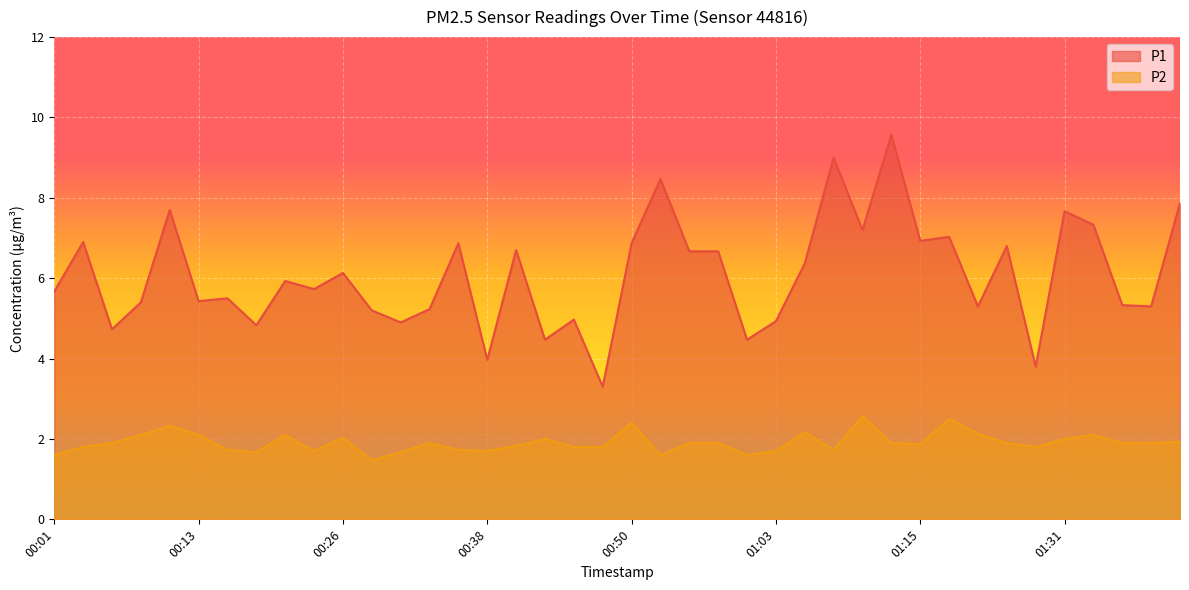

Reading left to right, transcribe all the data shown in this chart.

P1: 5.7	6.9	4.7	5.4	7.7	5.4	5.5	4.8	5.9	5.7	6.1	5.2	4.9	5.2	6.9	4.0	6.7	4.5	5.0	3.3	6.9	8.5	6.7	6.7	4.5	4.9	6.4	9.0	7.2	9.6	6.9	7.0	5.3	6.8	3.8	7.7	7.3	5.3	5.3	7.9
P2: 1.6	1.8	1.9	2.1	2.3	2.1	1.7	1.7	2.1	1.7	2.0	1.5	1.7	1.9	1.7	1.7	1.8	2.0	1.8	1.8	2.4	1.6	1.9	1.9	1.6	1.7	2.2	1.7	2.6	1.9	1.9	2.5	2.1	1.9	1.8	2.0	2.1	1.9	1.9	1.9